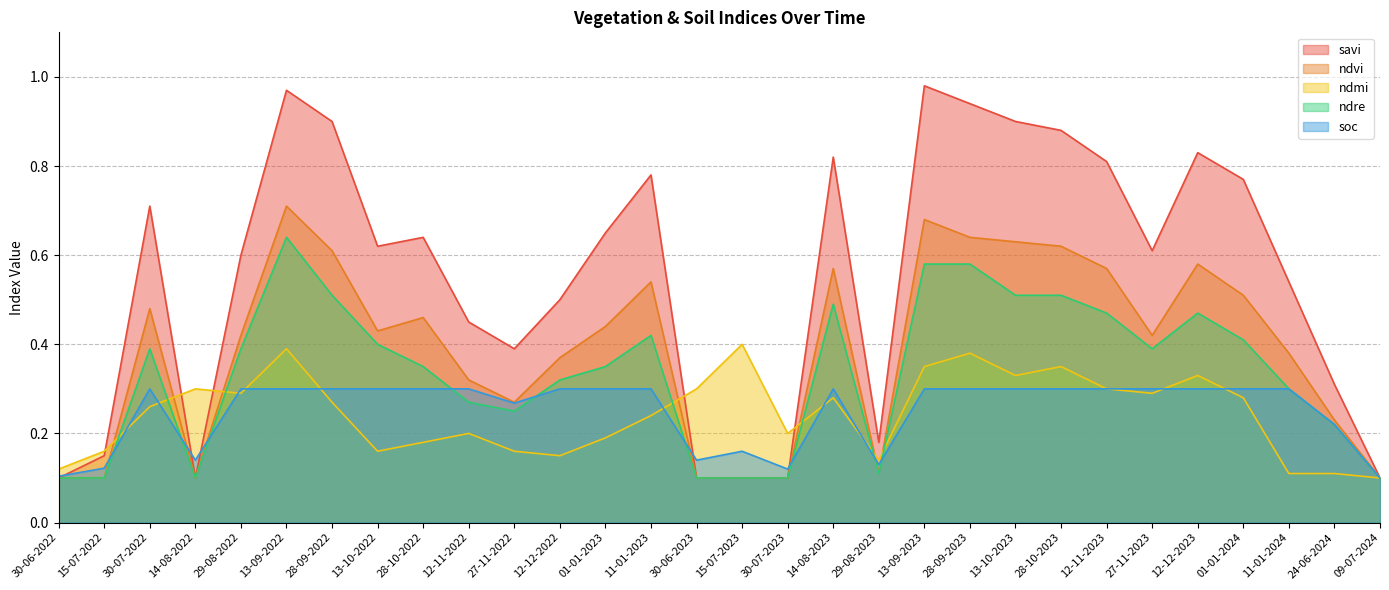

Between 11-01-2023 and 30-06-2022, which is larger?

11-01-2023